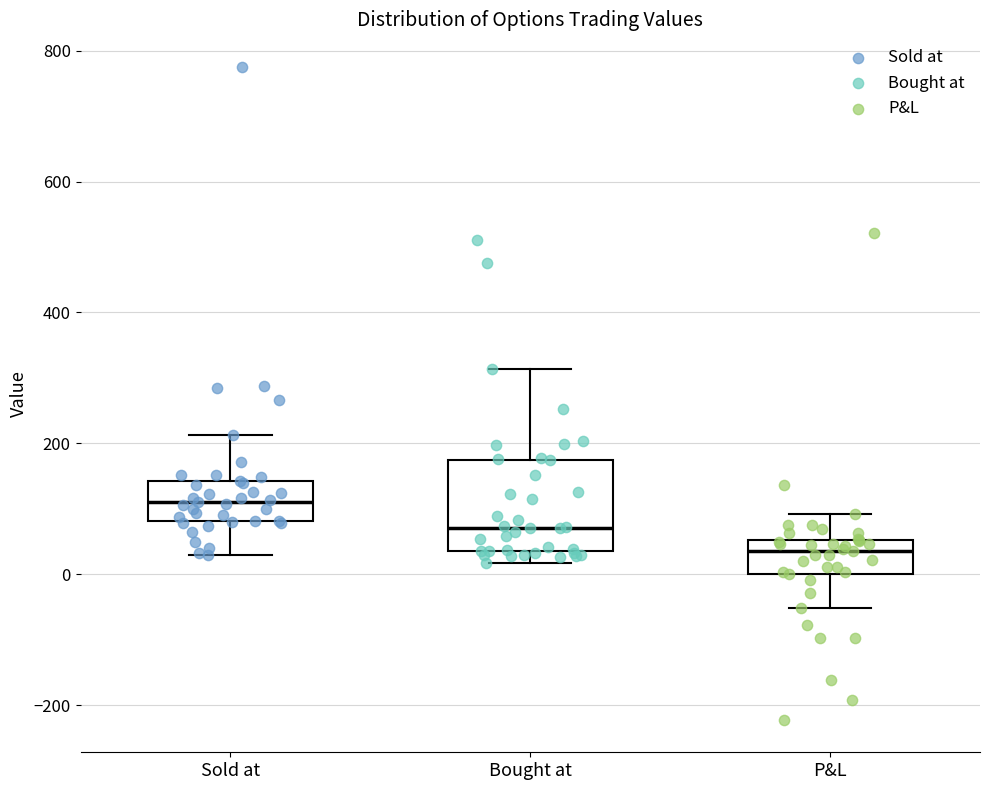

Comparing the boxes themselves (not the whiskers), which one is the tallest?

Bought at